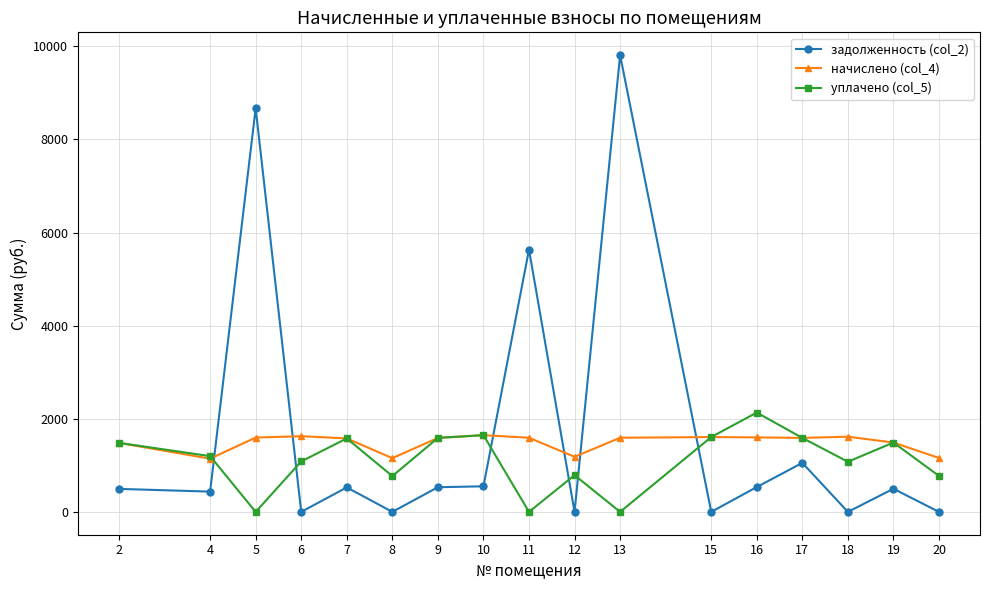

What is the difference between the maximum and second lowest values in the начислено (col_4) series?

494.0